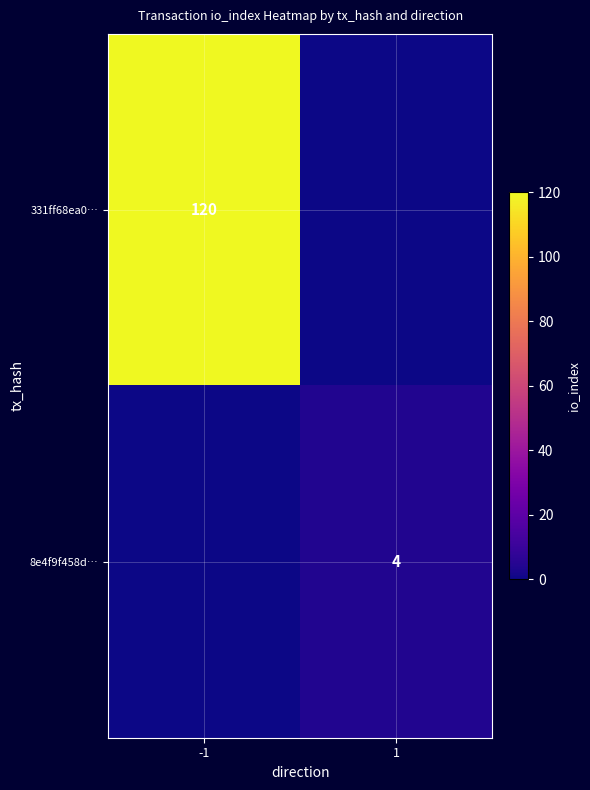

The 8e4f9f458d… series shows 3 at 1. True or false?

False